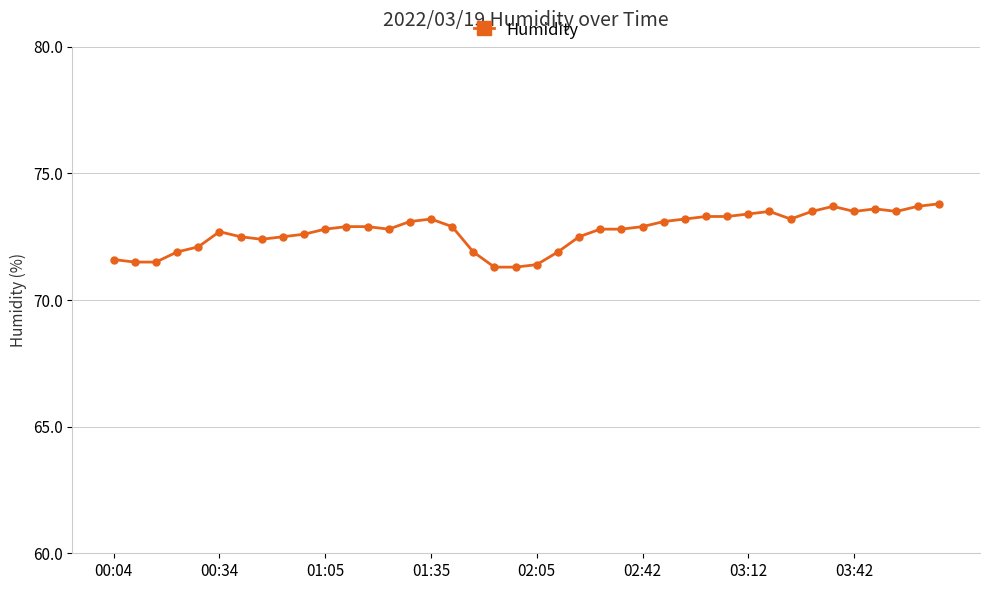

What is the average value?

72.7